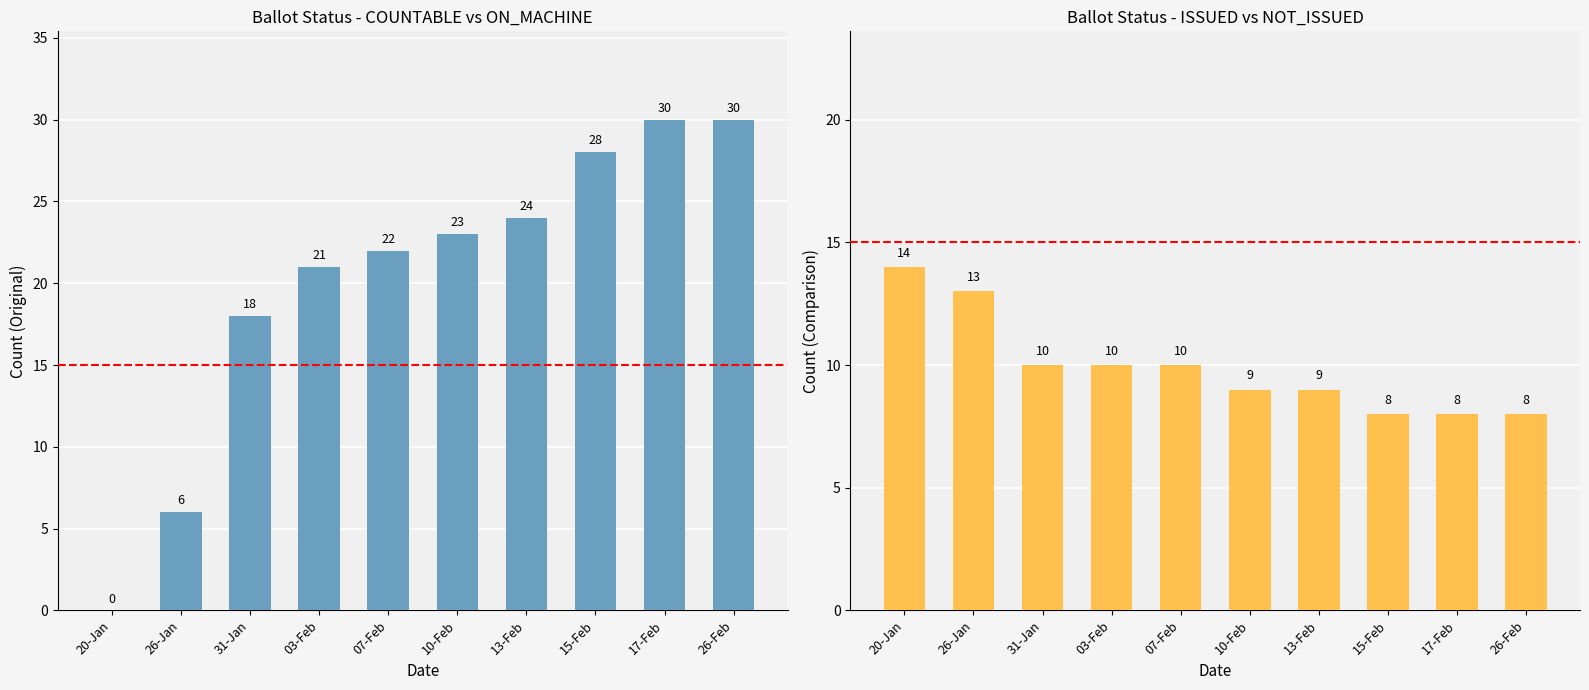

Which category has the lowest value across all series?

20-Jan